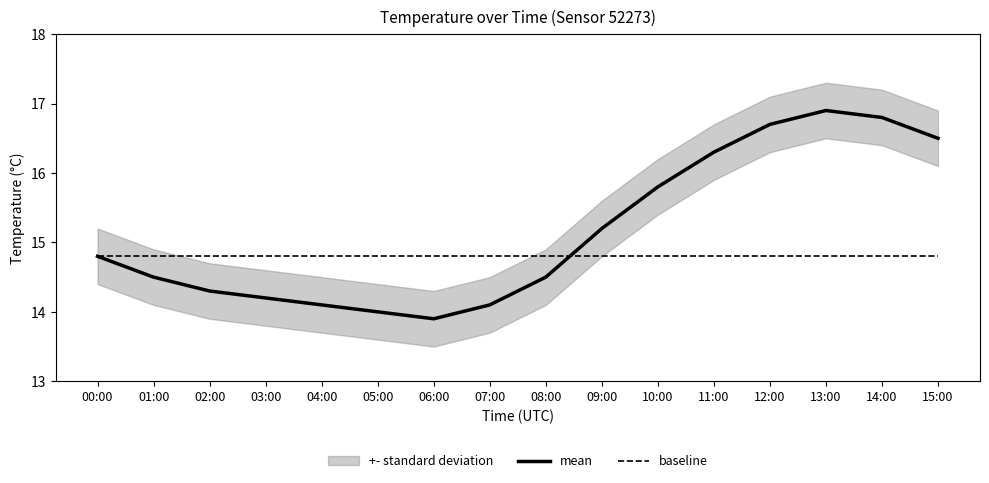

True or false: baseline has more than 2 points higher than both neighbors.

False